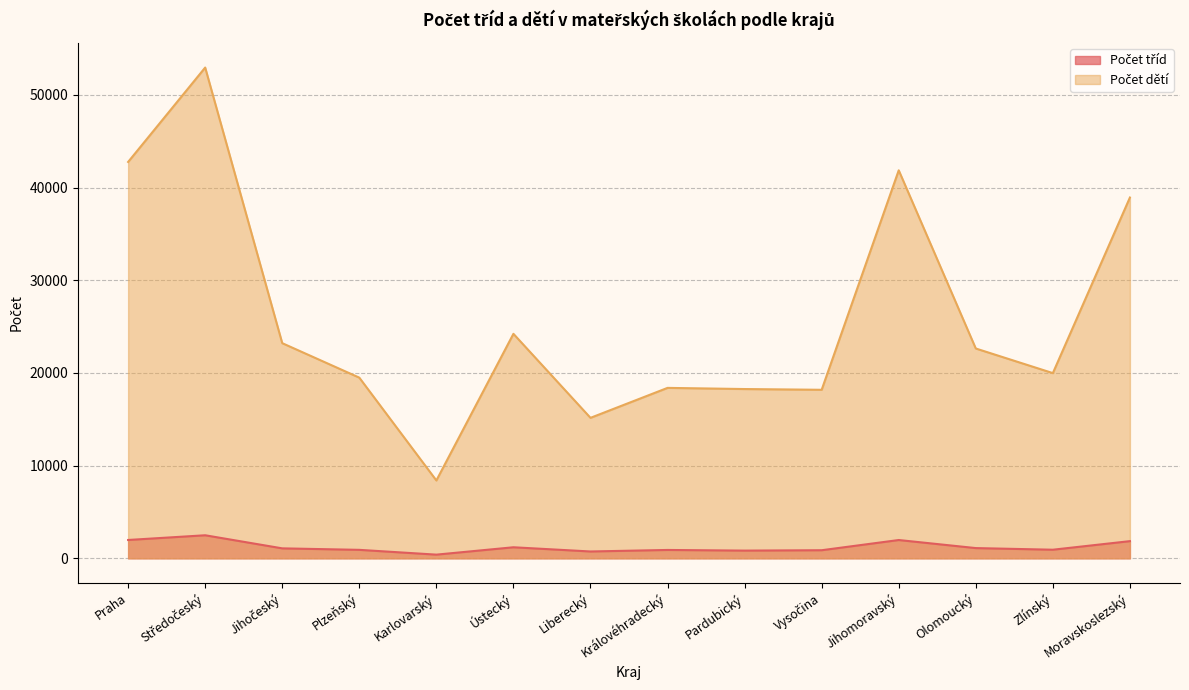

What is the spread (max minus min) of values at Vysočina?

17312